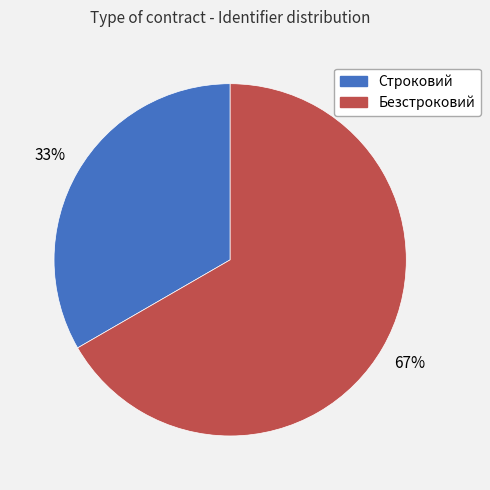

Which category has the biggest portion of the pie?

Безстроковий